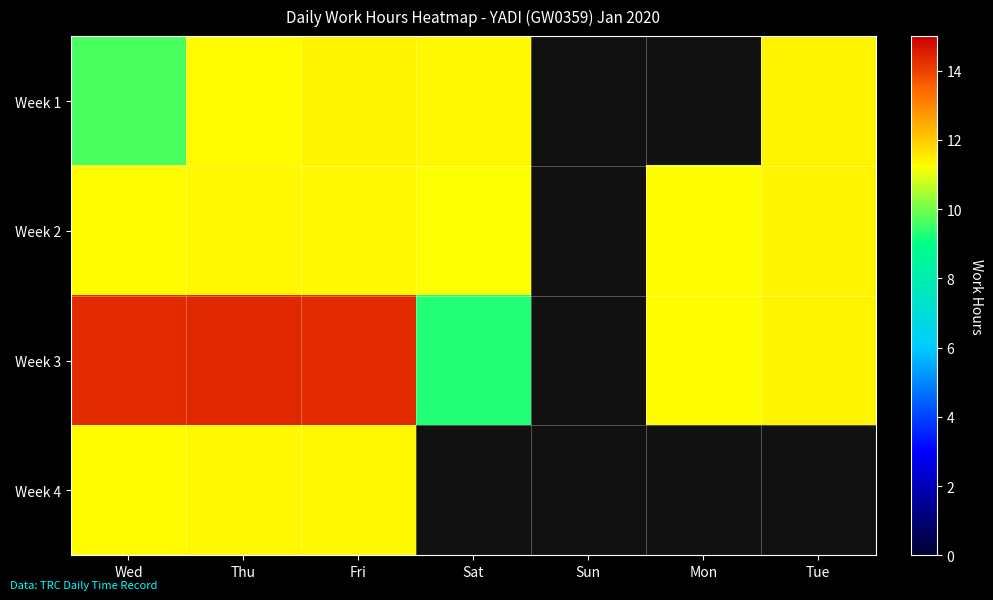

Which label corresponds to the smallest value in the chart?

Sat